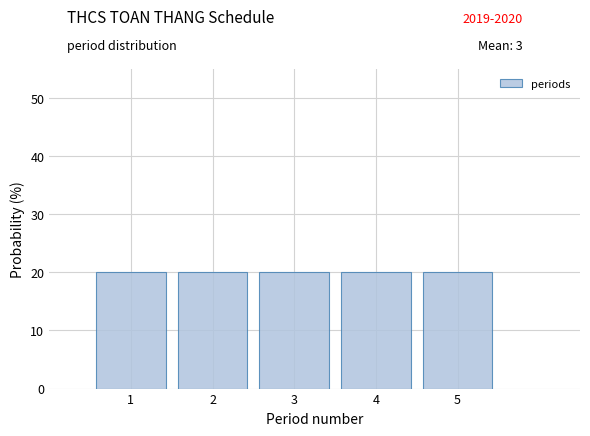

Reading left to right, transcribe this chart: for each bar, give the range it covers on the x-axis and its height. The values are not printed on the chart, so give them approximately, as read against the axis.

0.5 to 1.5: 20
1.5 to 2.5: 20
2.5 to 3.5: 20
3.5 to 4.5: 20
4.5 to 5.5: 20